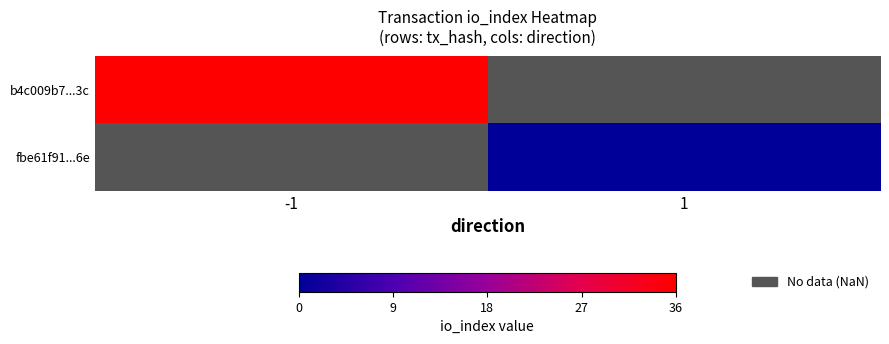

Which category has the highest value in the fbe61f91...6e series?

-1